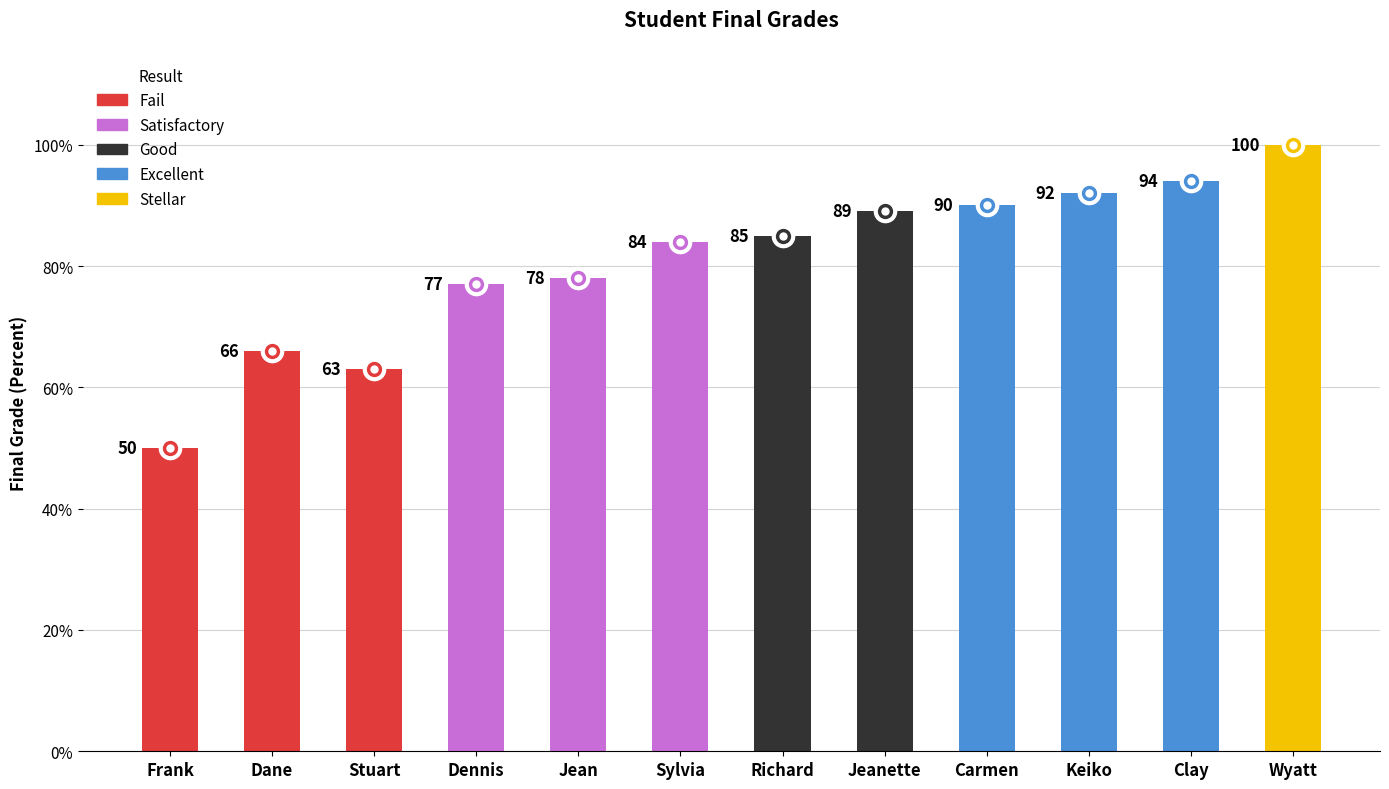

Rank the categories by value from highest to lowest.

Wyatt, Clay, Keiko, Carmen, Jeanette, Richard, Sylvia, Jean, Dennis, Dane, Stuart, Frank